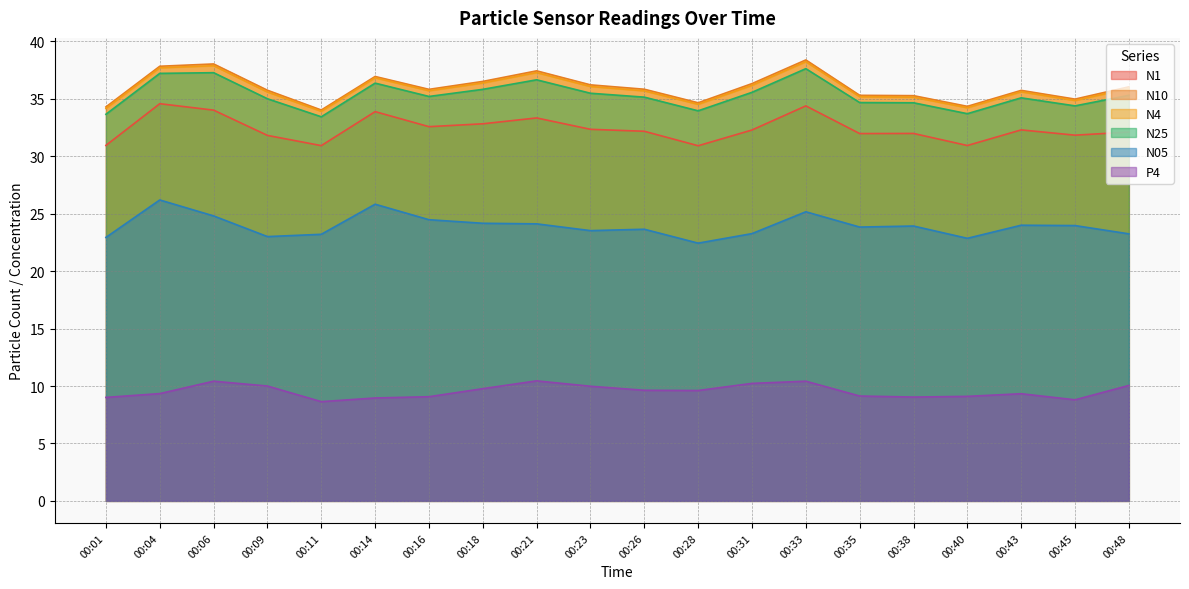

How many distinct data groups are displayed?

6